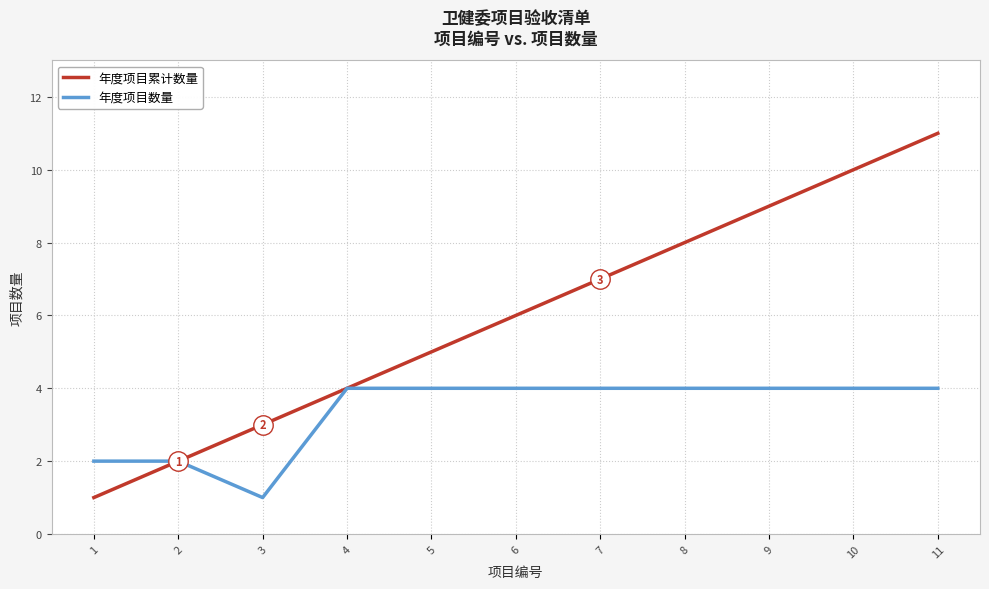

True or false: 年度项目累计数量 has a value of 3 at 3.

True